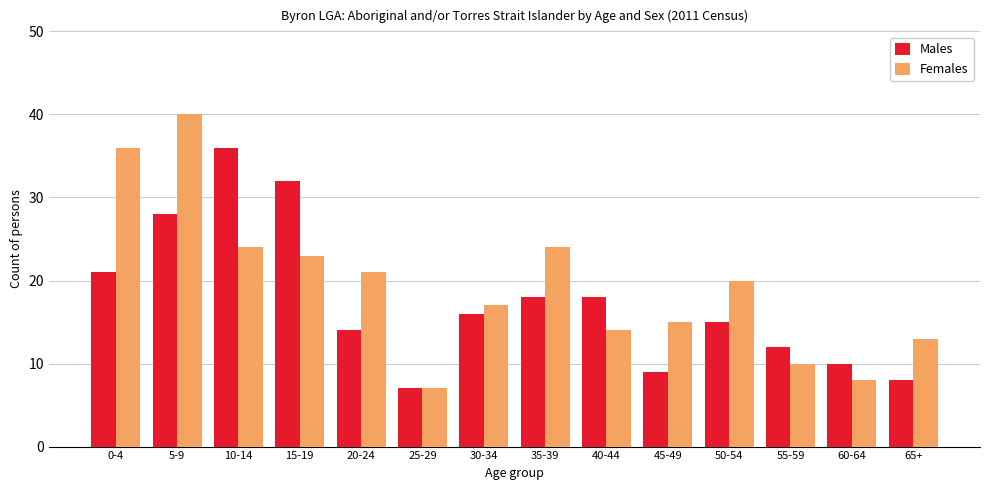

What is the difference between the second highest and second lowest values in the Males series?

24